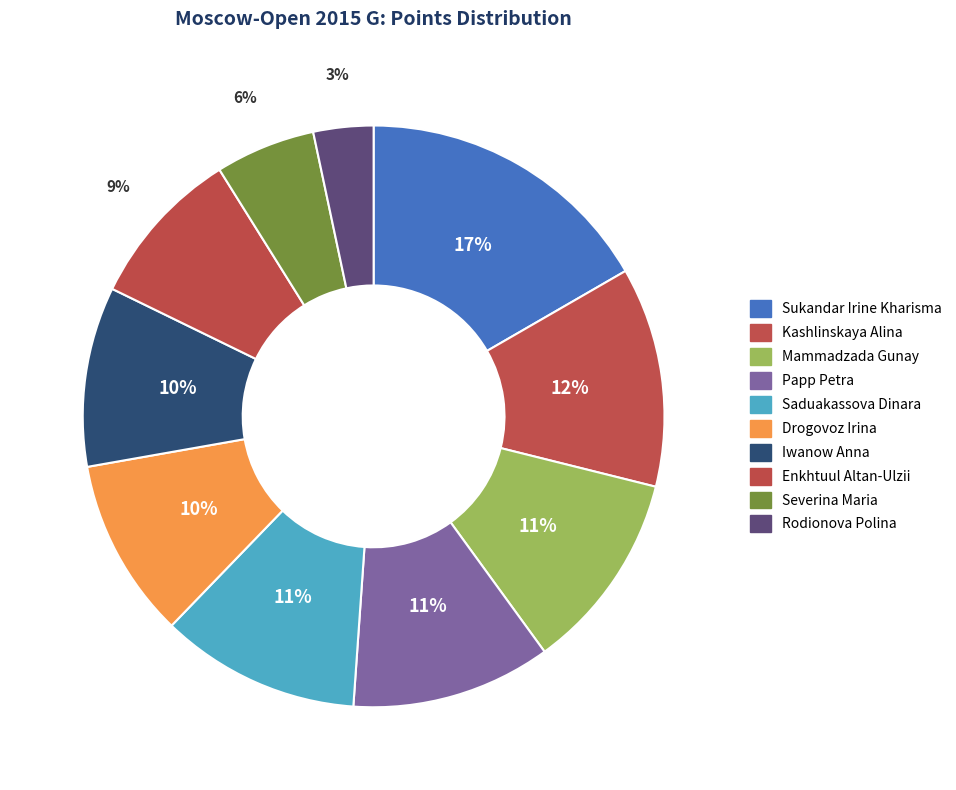

Count the number of slices in the pie.

10